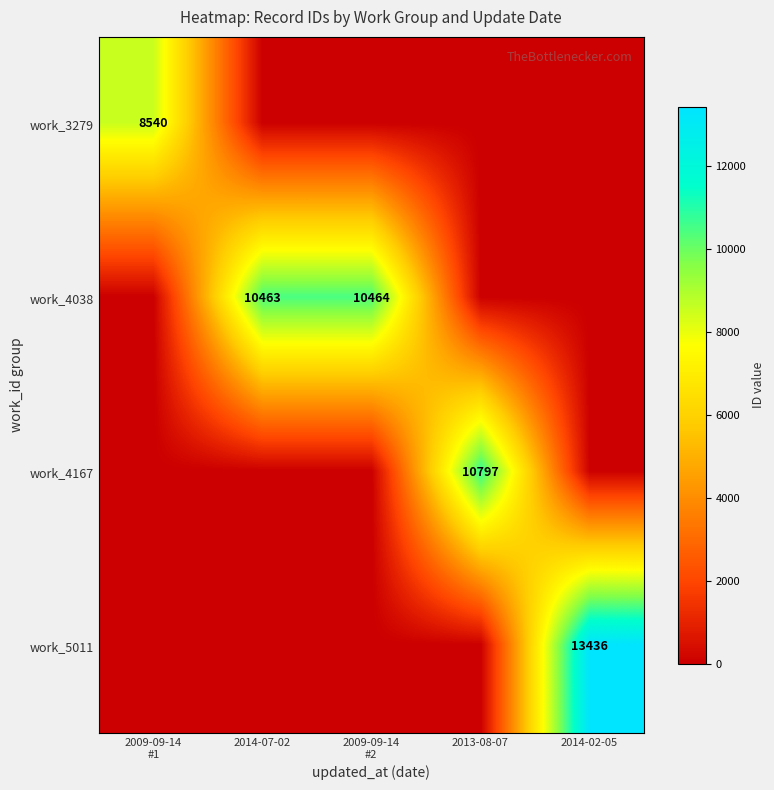

Which has a higher value, 2014-07-02 or 2009-09-14
#1?

2009-09-14
#1